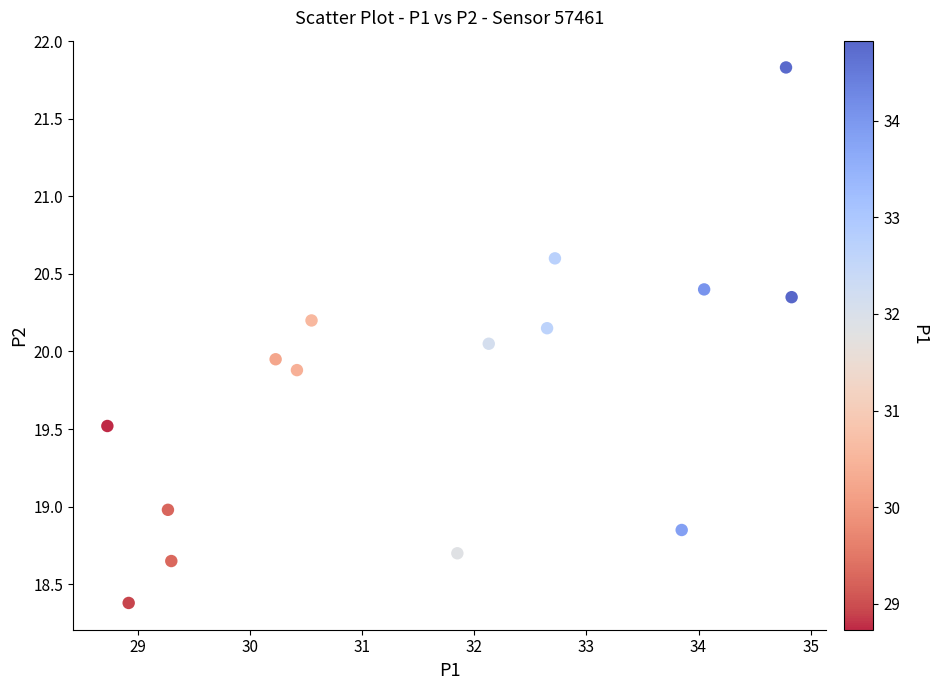

What is the range of X values (max minus min)?

6.1